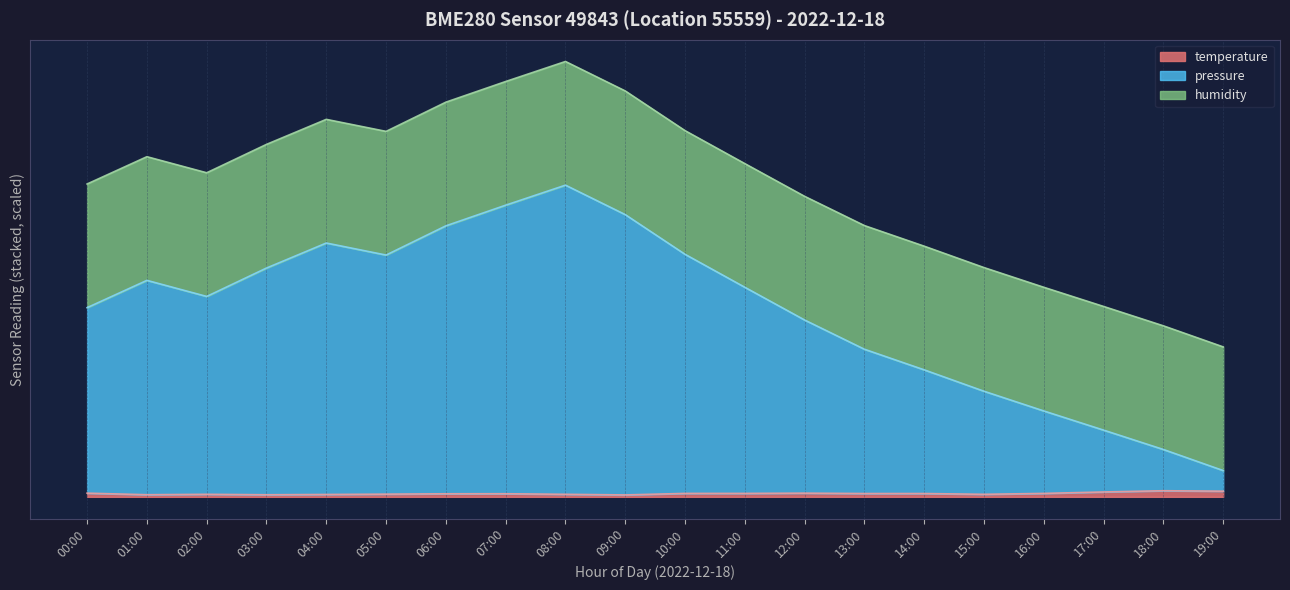

How many values in the pressure series are below 50?

10